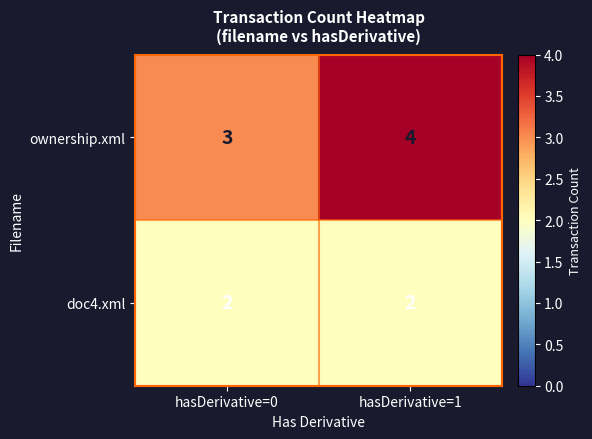

Reading left to right, extract all data points from this chart.

ownership.xml: 3	4
doc4.xml: 2	2